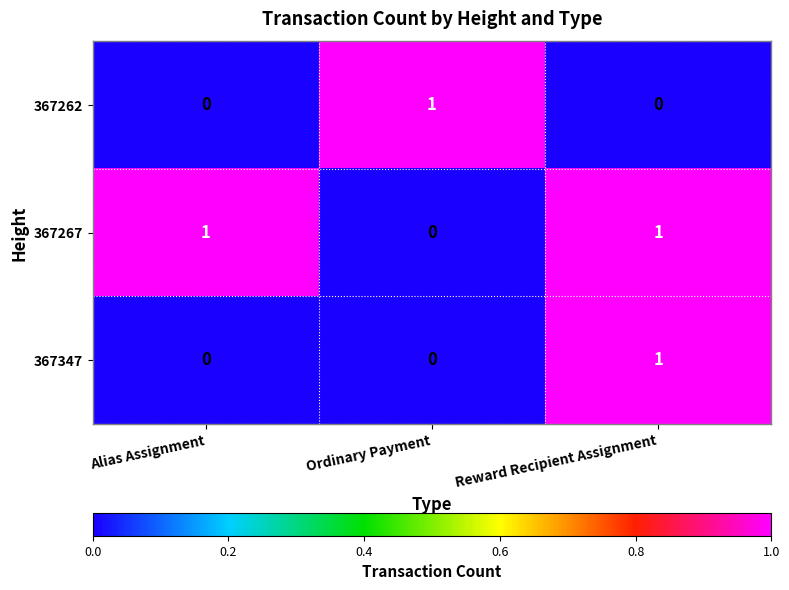

What is the total value across all series at Reward Recipient Assignment?

2